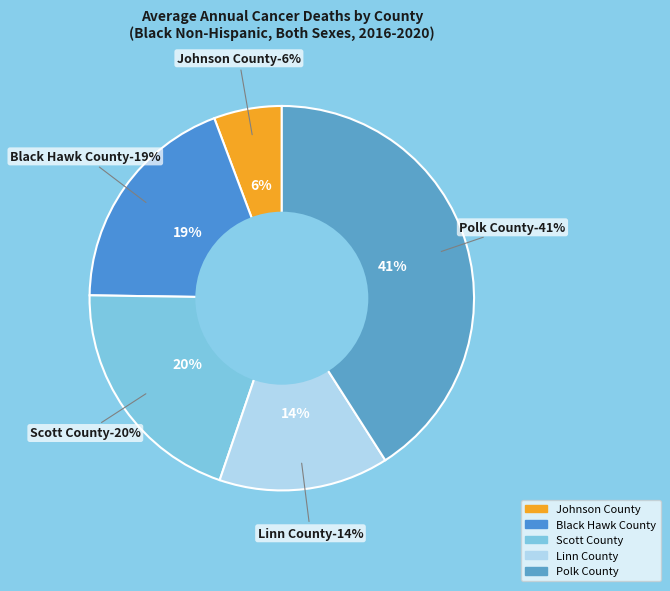

Does any single category account for the majority?

No